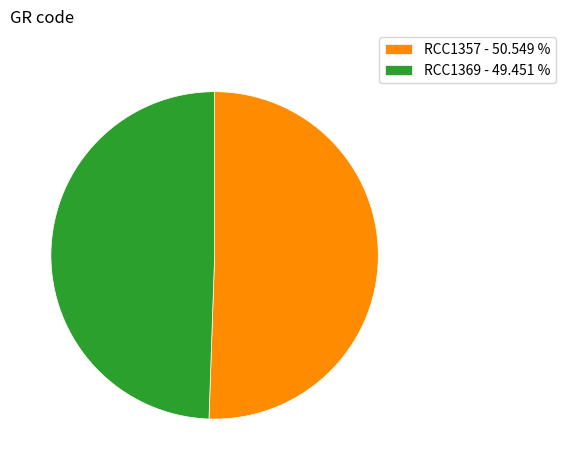

Is RCC1357 the majority of the pie?

Yes